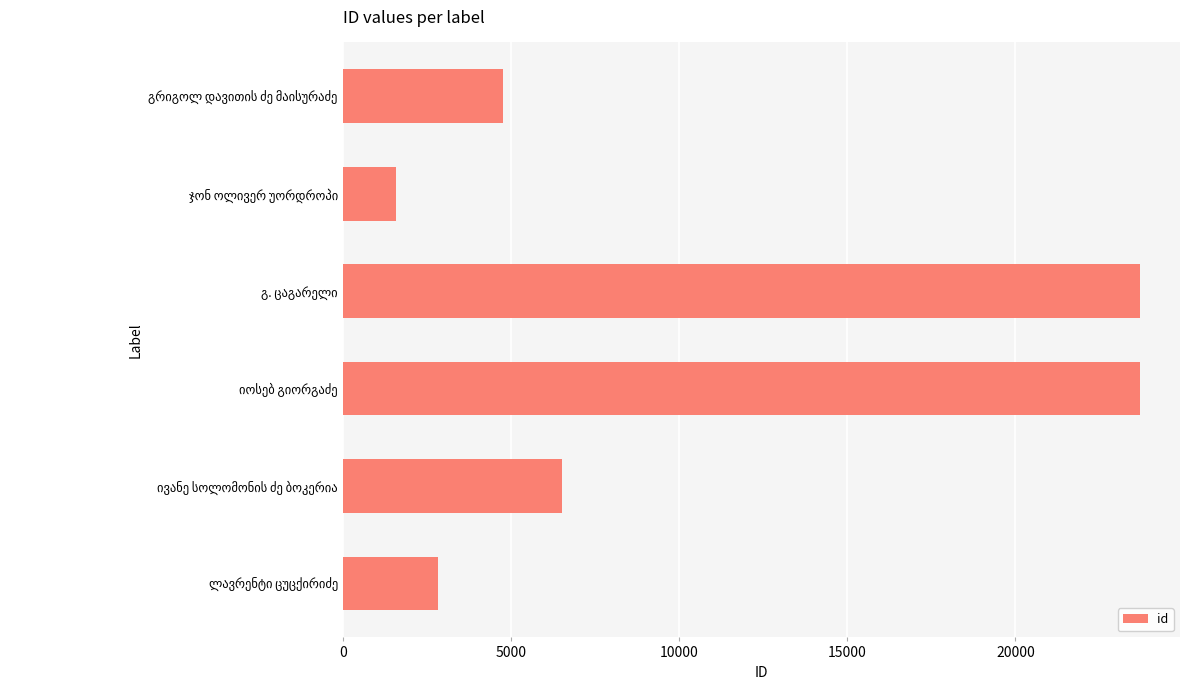

What is the smallest value displayed?

1591